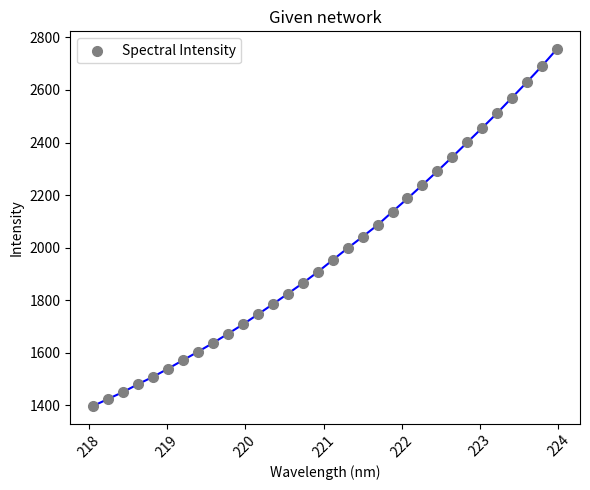

What is the range of Y values (max minus min)?

1356.5